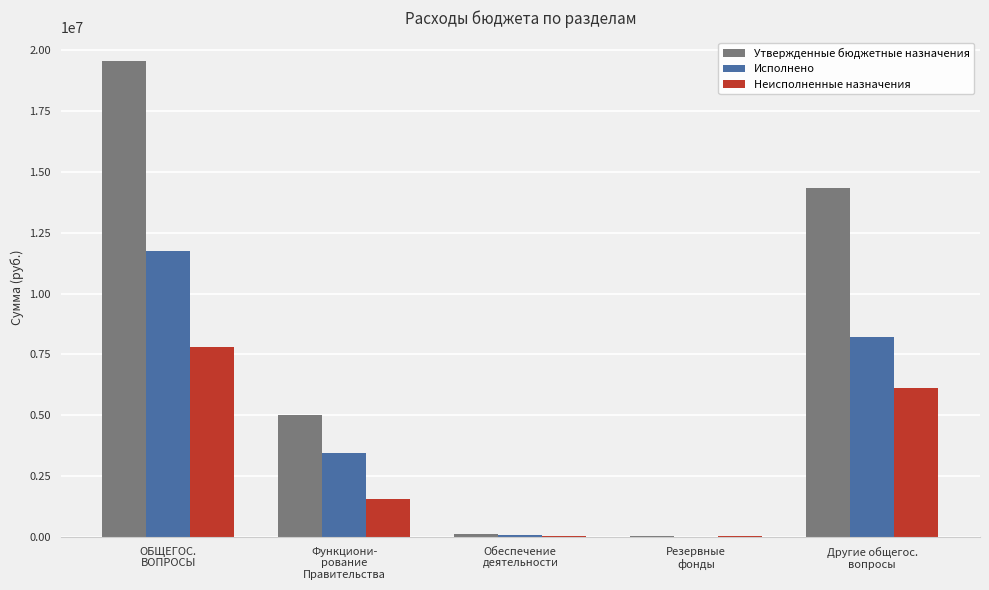

What is the highest value of the Исполнено series?

11735901.4